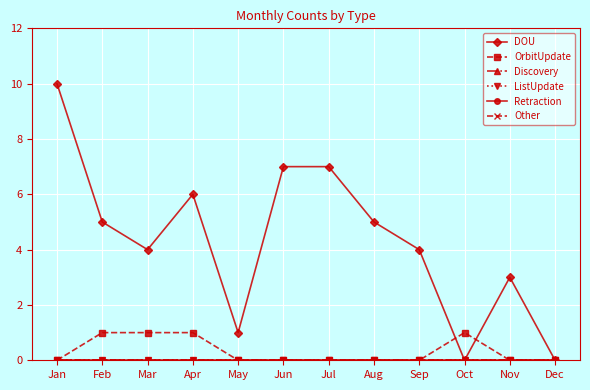

Is this an area chart (filled region under the line)?

No